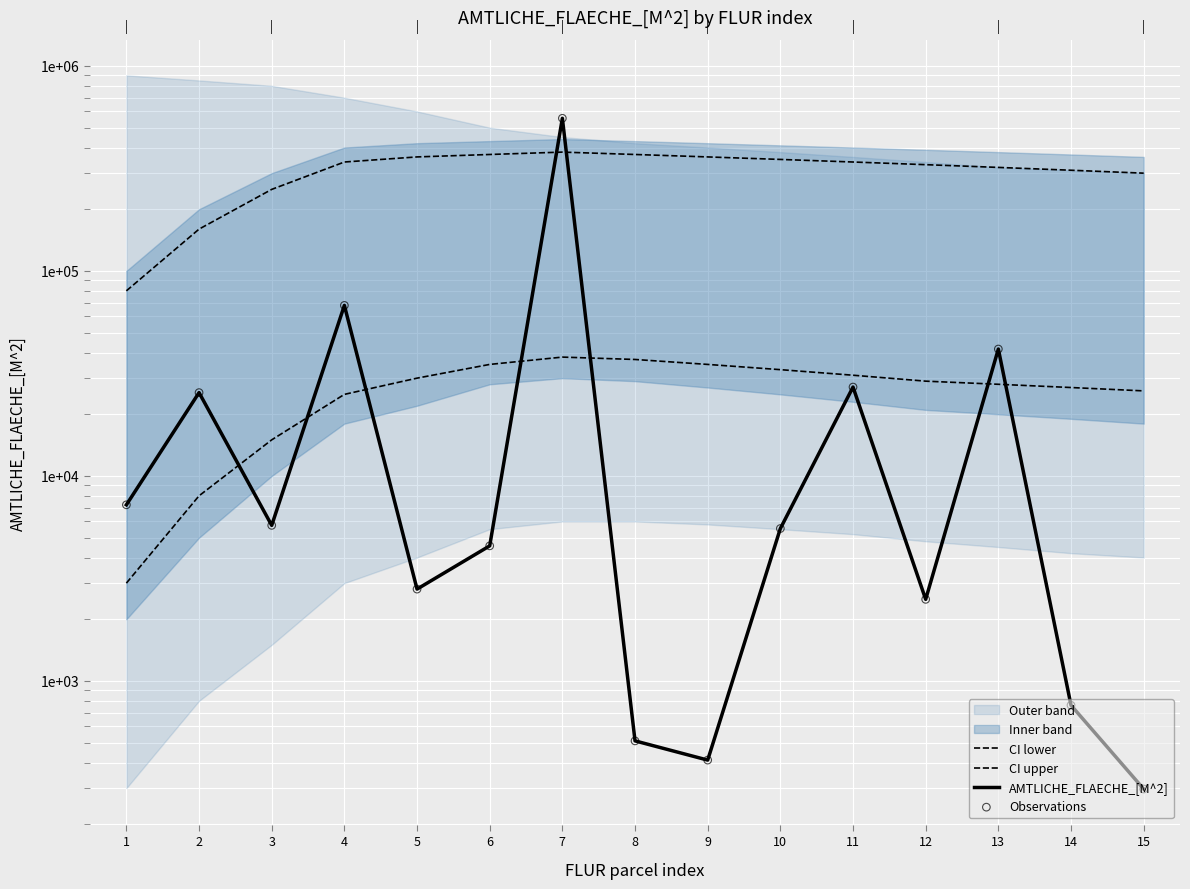

Which series has the largest total across all categories?

CI upper